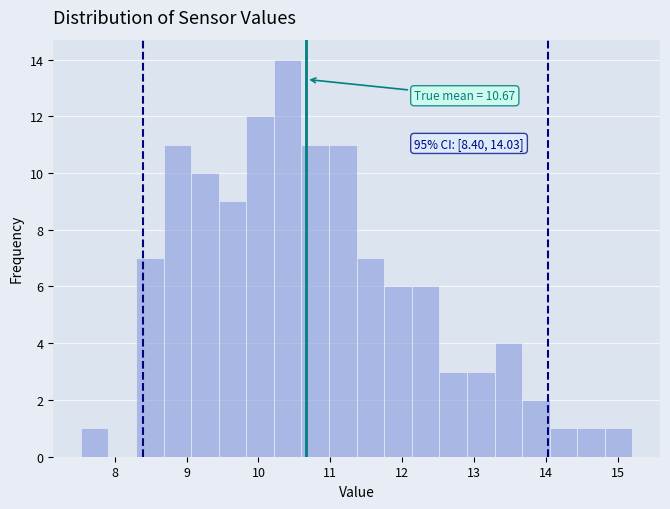

Around what value on the x-axis is the tallest bar? Give the approximate position of its centre, as read against the axis.

10.4